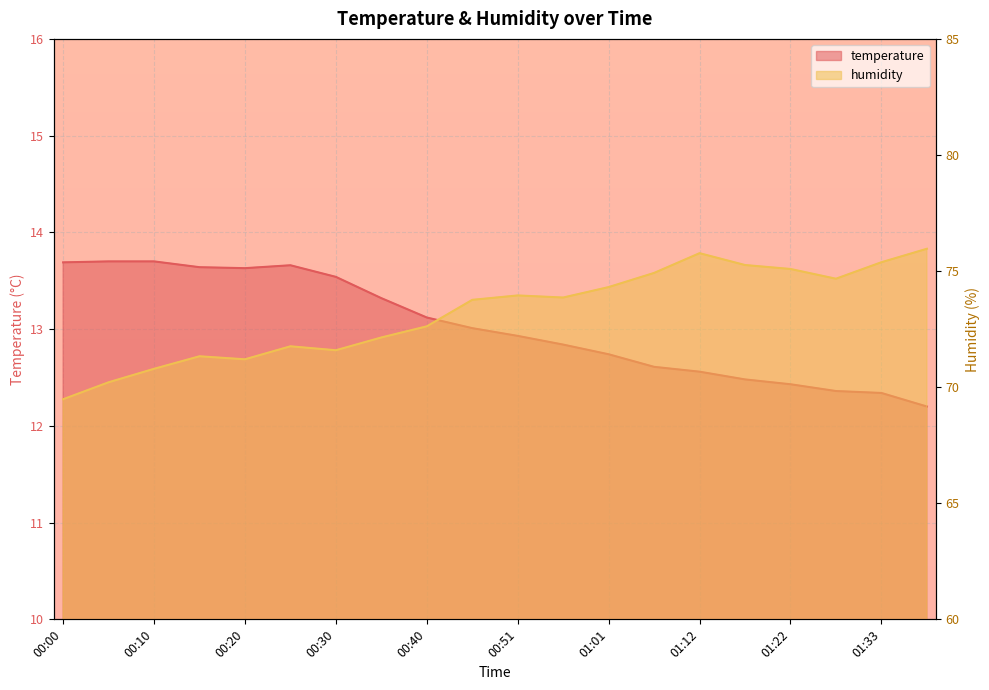

How many values in the humidity series exceed 73?

11